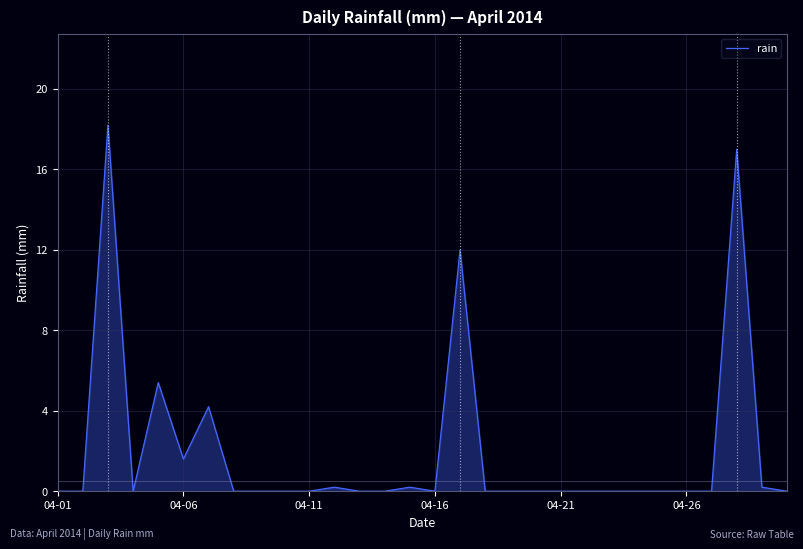

What is the maximum value shown in the chart?

18.2